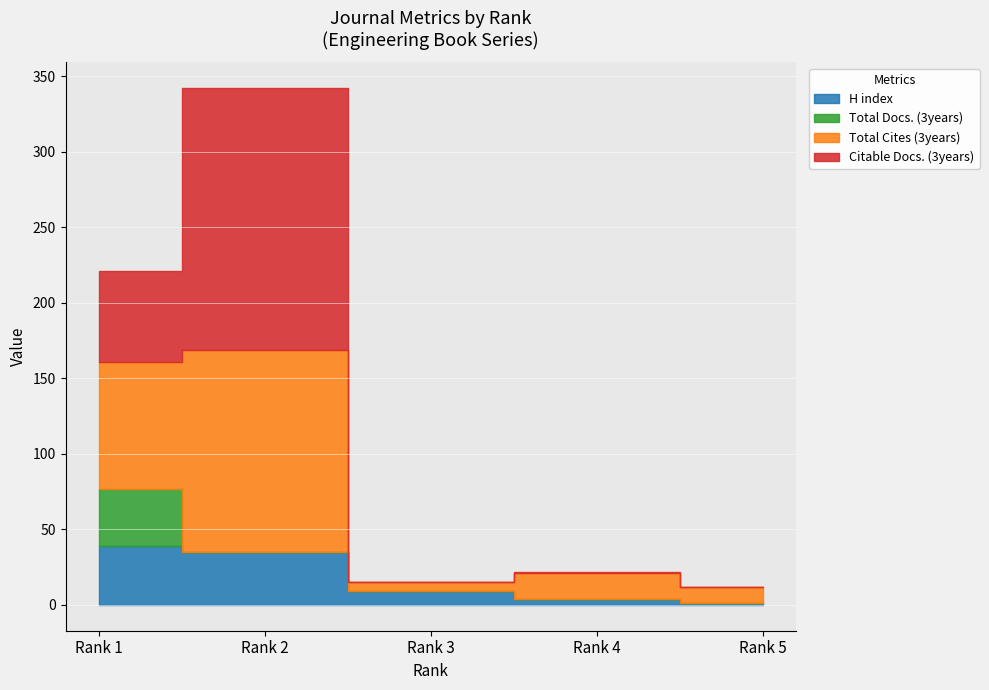

What is the sum of all H index values?

88